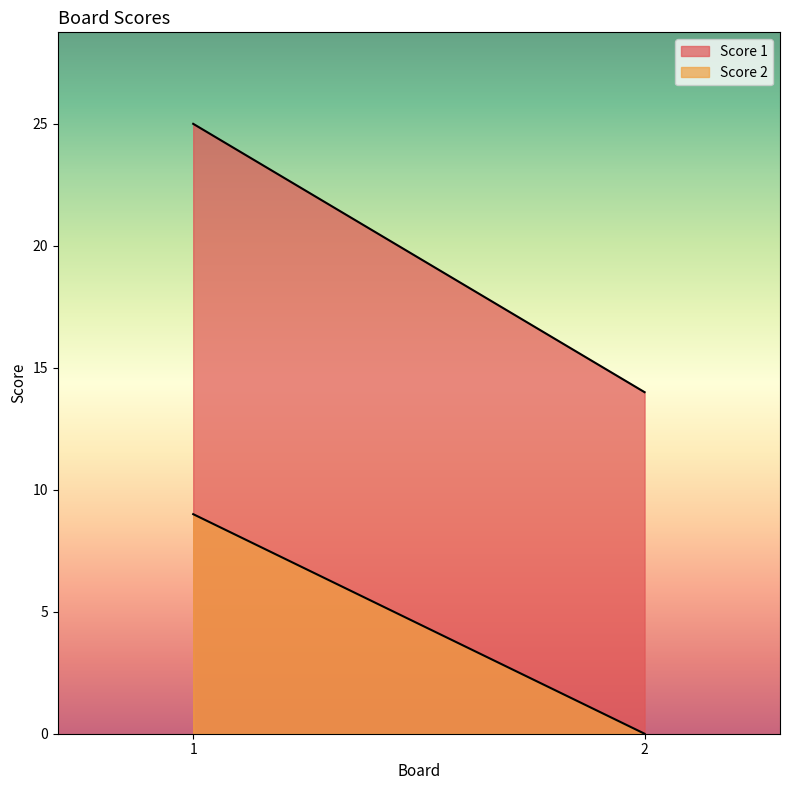

What value does the Score 2 series have at 1?

9